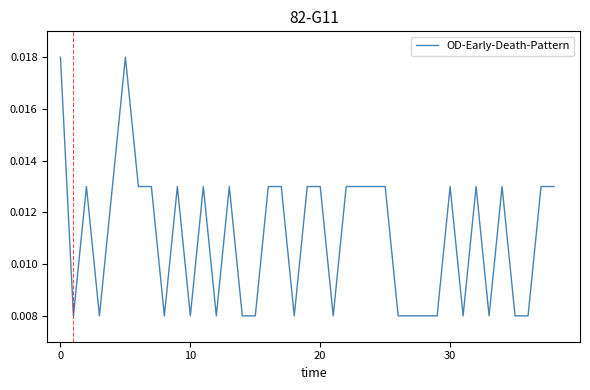

True or false: the data has more than 2 interior local peaks.

True